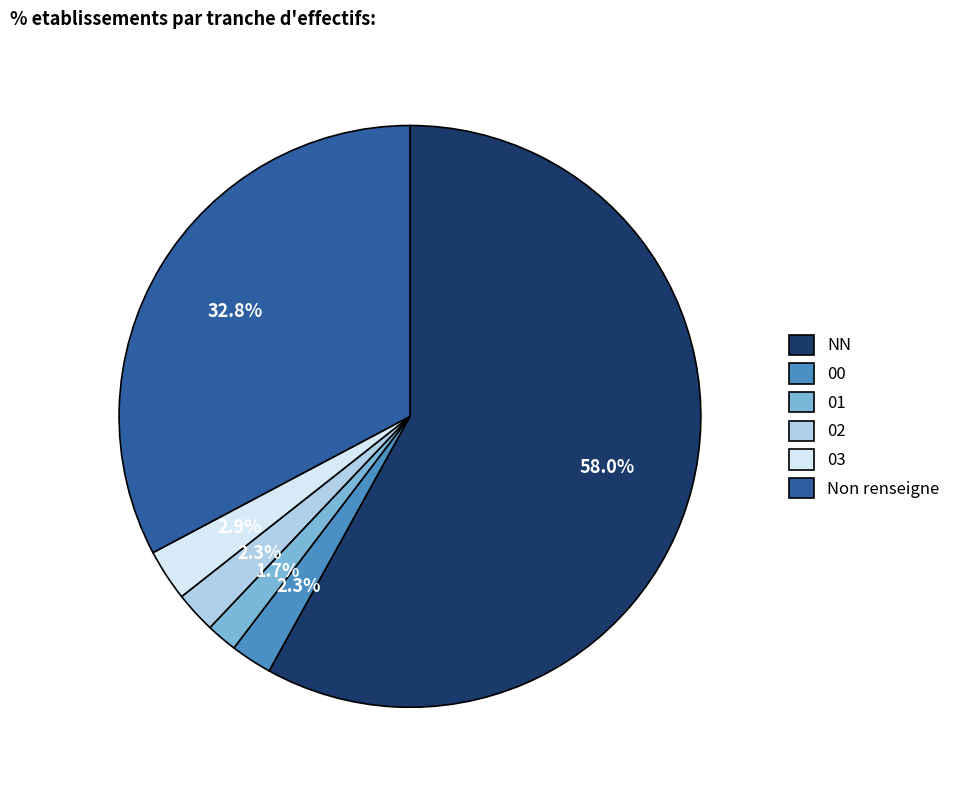

Is the sum of NN and 02 greater than half?

Yes